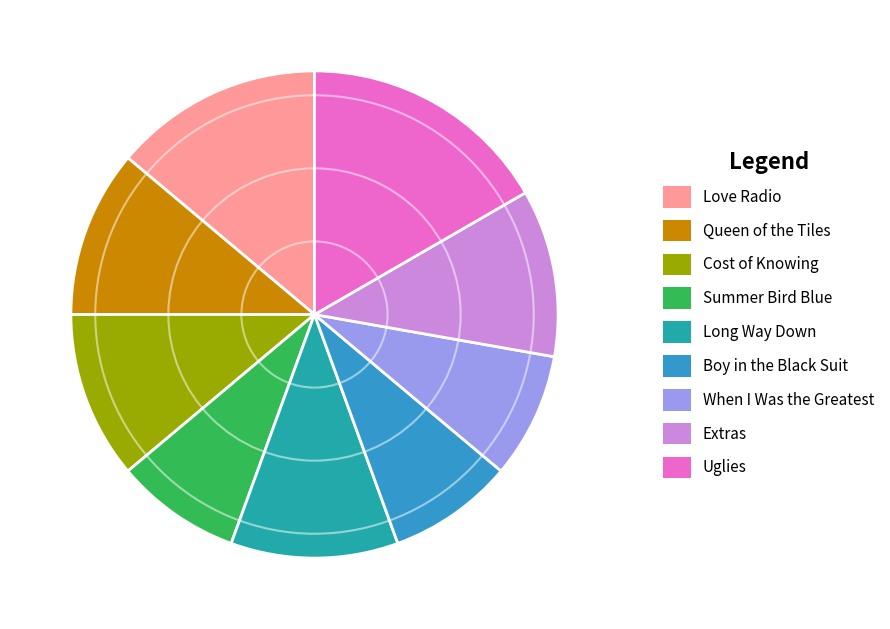

How many segments does this pie chart have?

9